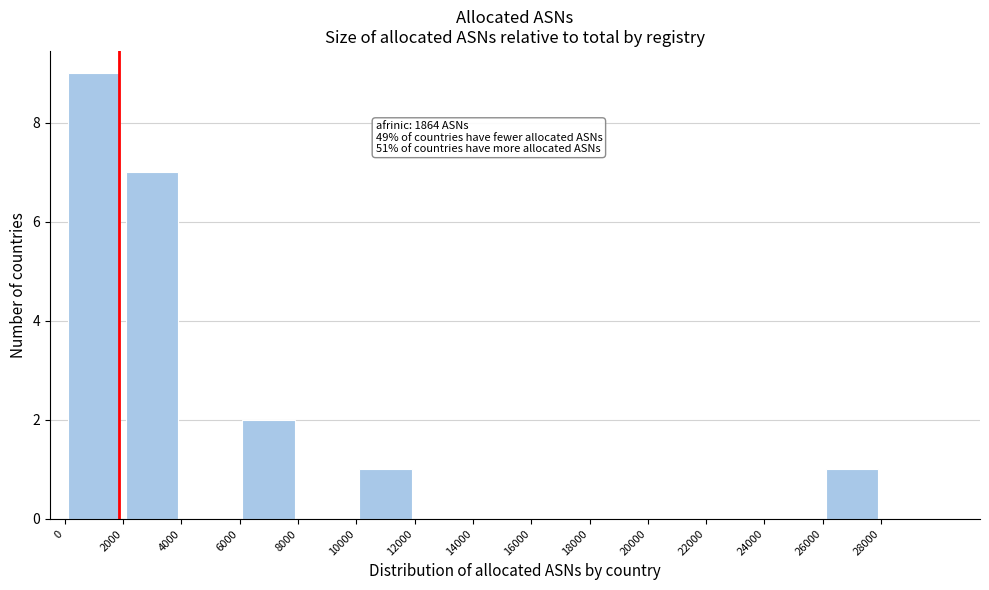

Which range on the x-axis has the tallest bar?

0 to 2000